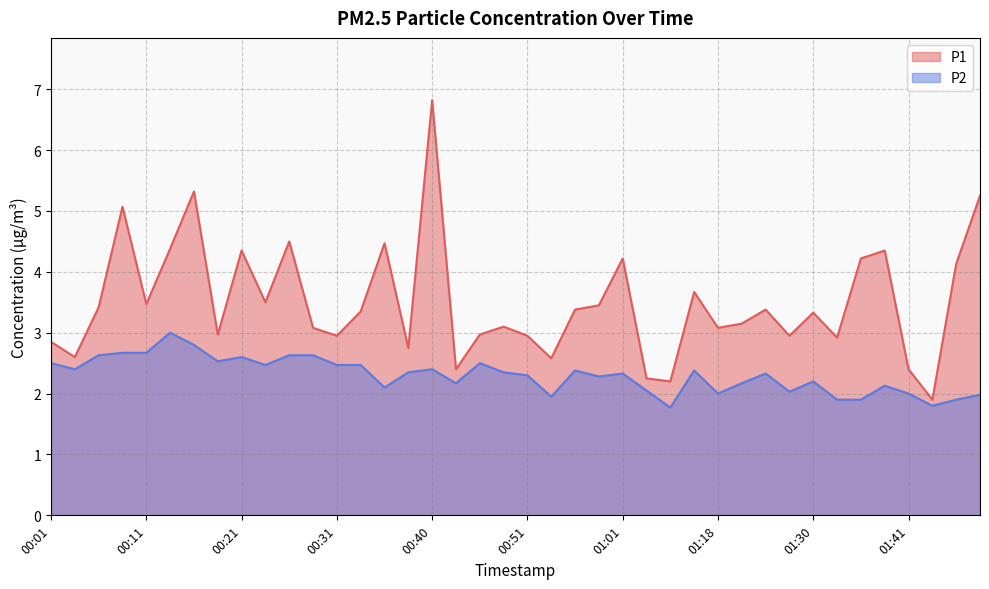

What is the smallest value displayed?

1.8